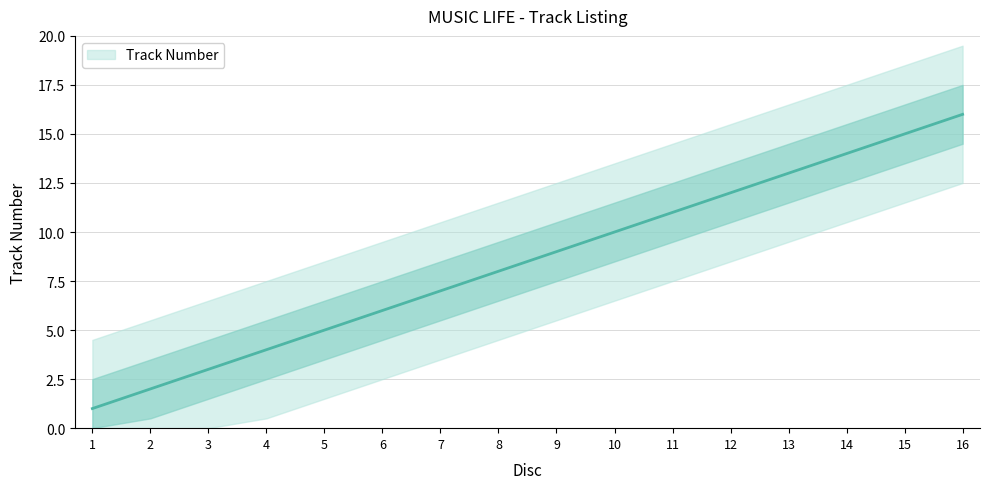

Reading right to left, list all the values displayed in this chart.

16=16	15=15	14=14	13=13	12=12	11=11	10=10	9=9	8=8	7=7	6=6	5=5	4=4	3=3	2=2	1=1